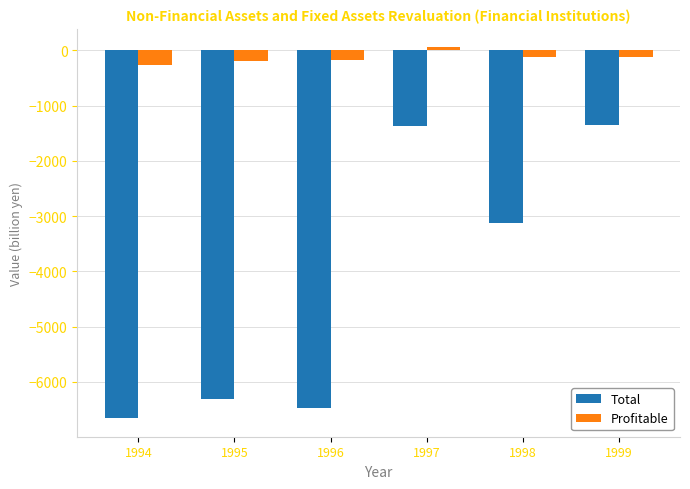

Which category has the highest value across all series?

1997